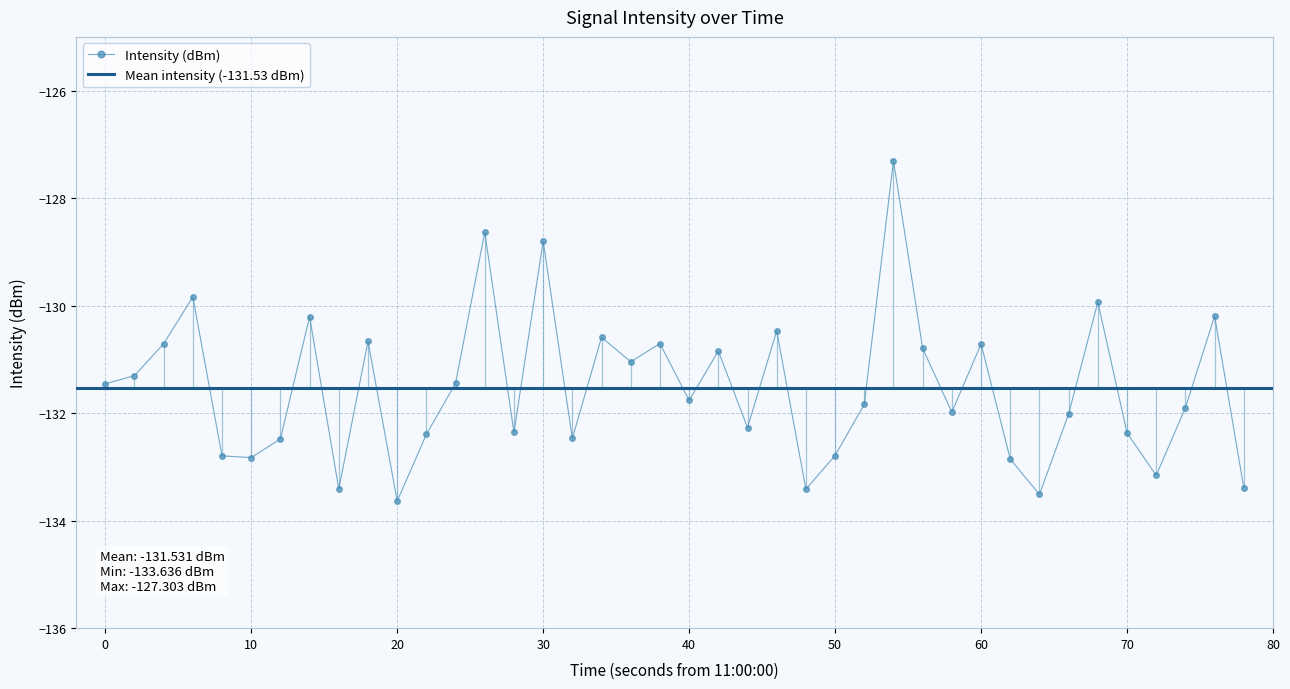

The Intensity (dBm) series shows -209.0 at 50. True or false?

False